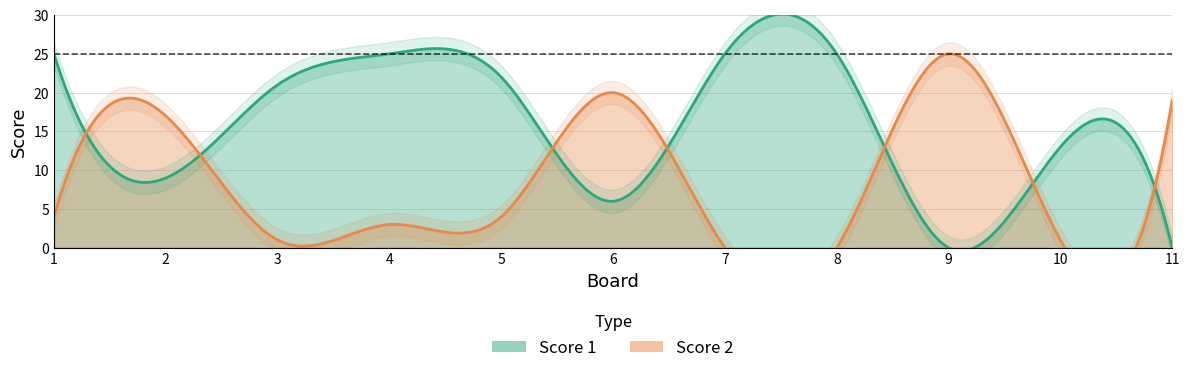

Between which two adjacent categories do Score 1 and Score 2 first intersect?

1 and 2